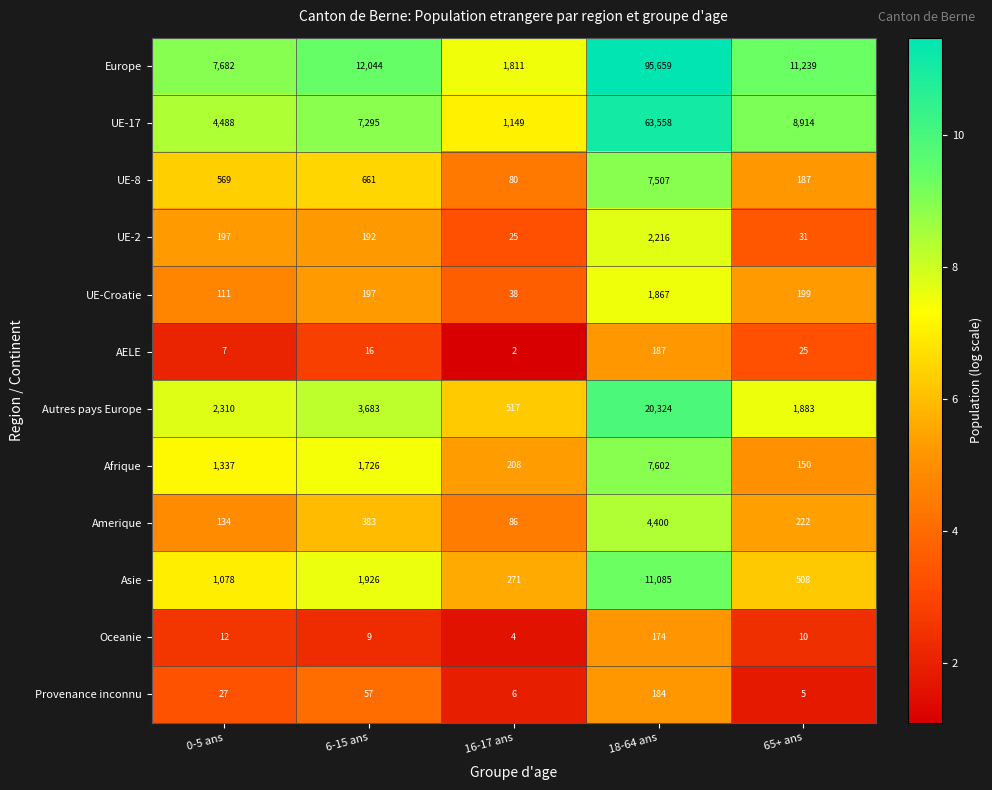

The AELE series shows 1 at 16-17 ans. True or false?

False